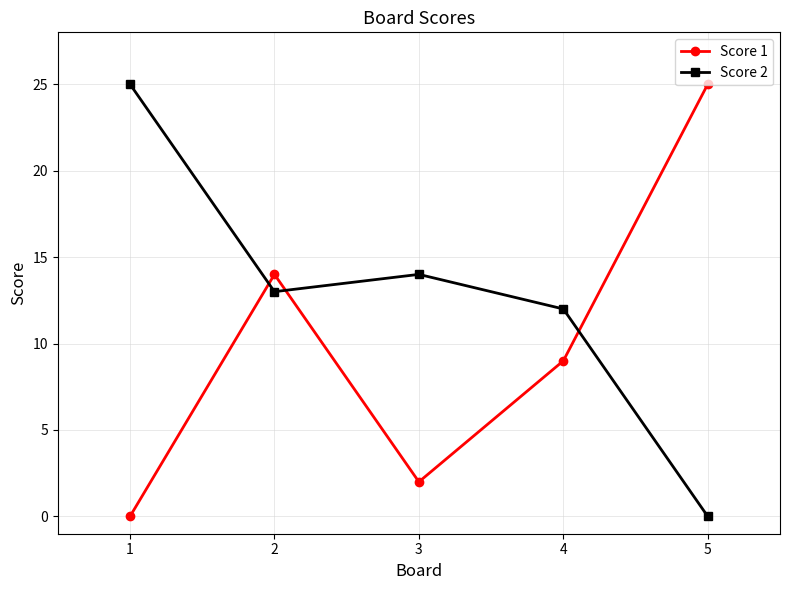

True or false: Score 2 and Score 1 intersect in this chart.

True